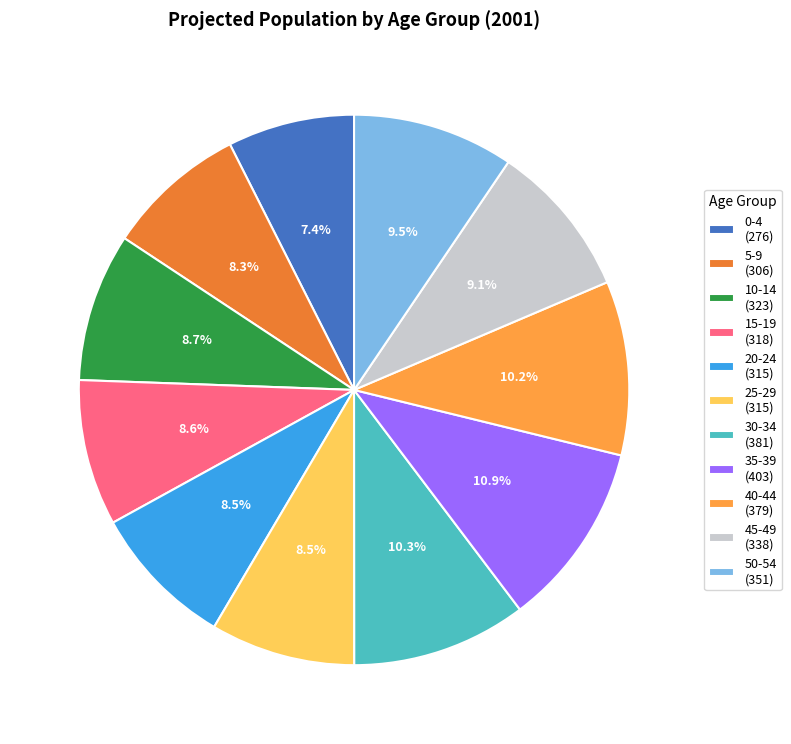

What is the total percentage of 35-39 (403) and 0-4 (276)?

18.3%